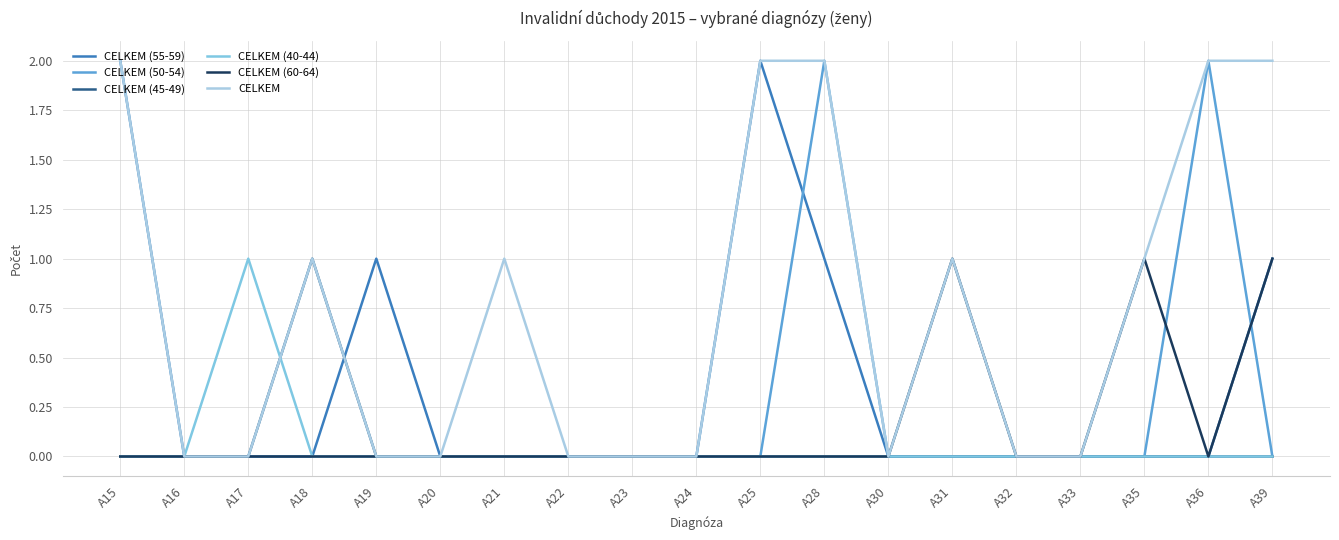

Is it true that CELKEM (50-54) equals 1 at A21?

False